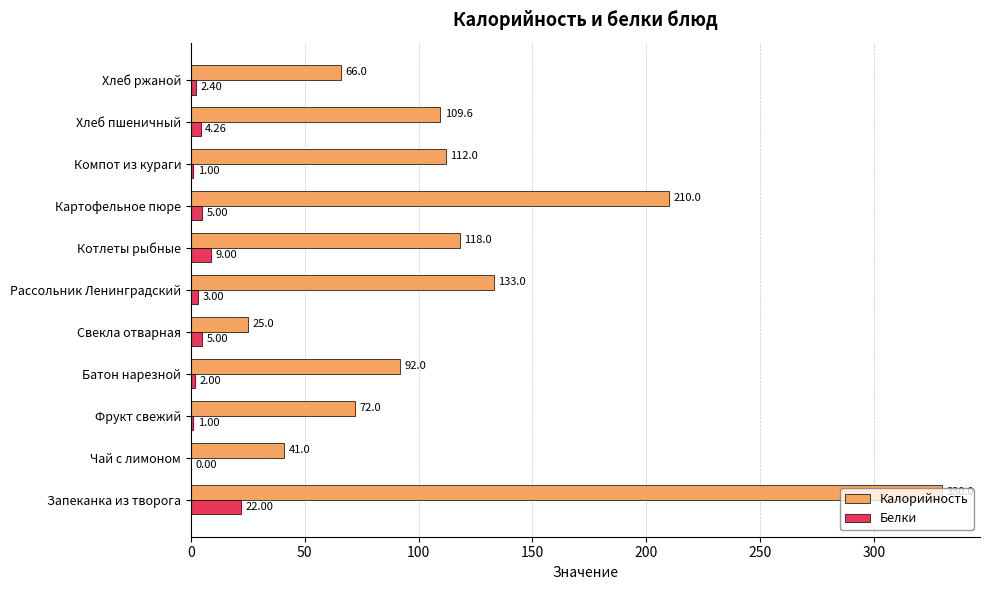

At which category is the sum across all series the highest?

Запеканка из творога